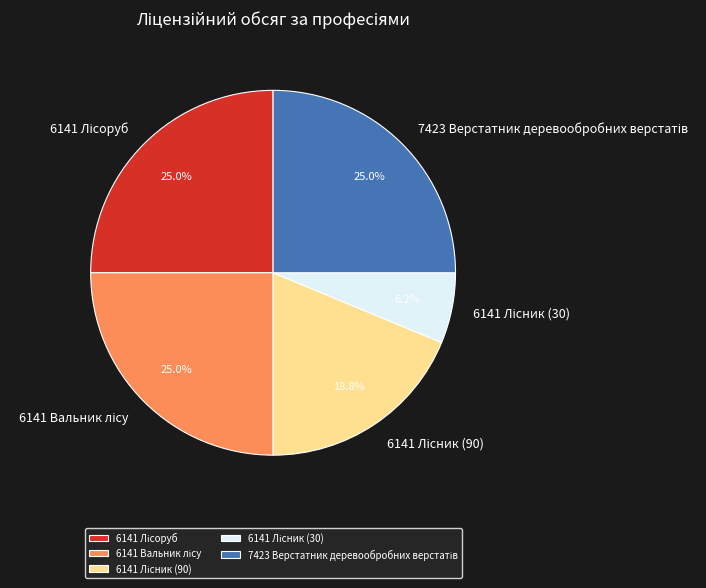

Is there a majority slice in this chart?

No